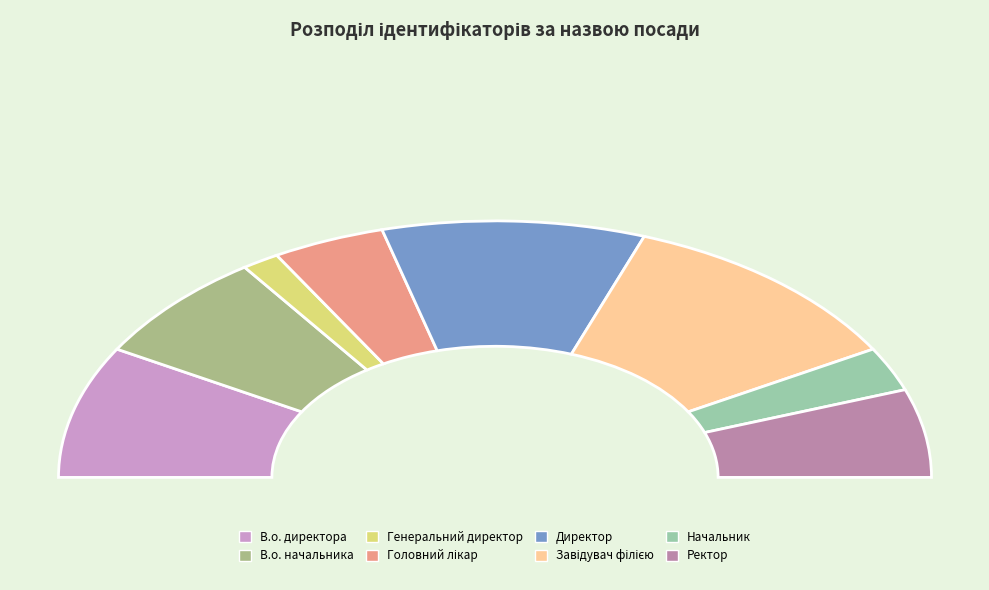

Combined, do Завідувач філією and Головний лікар account for over 50%?

No